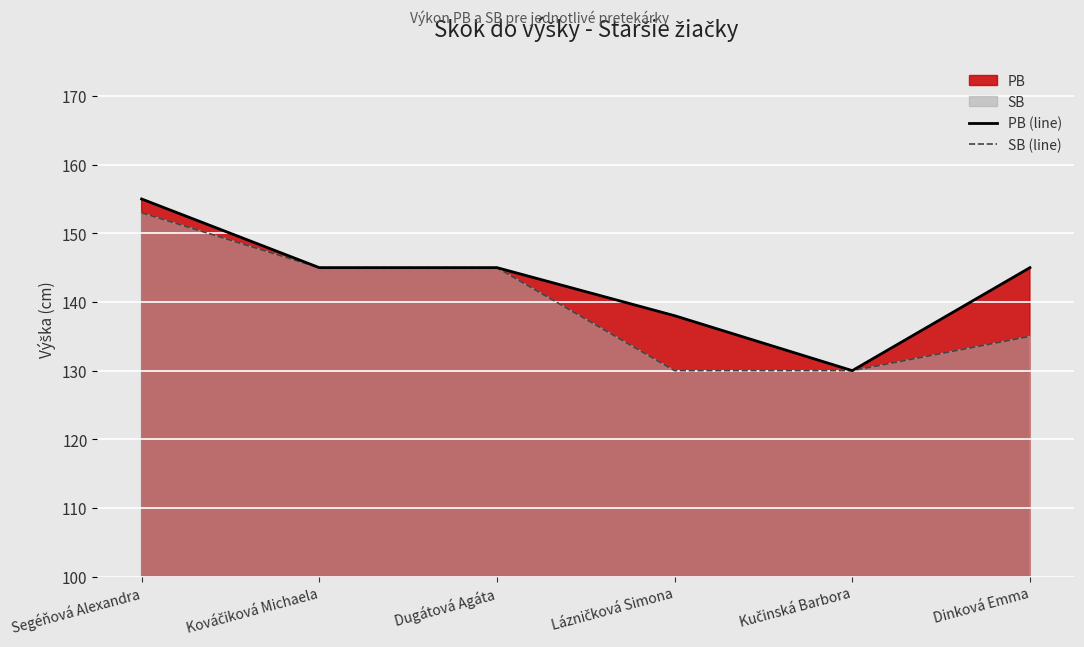

What is the difference between the second highest and minimum values in the SB (line) series?

15